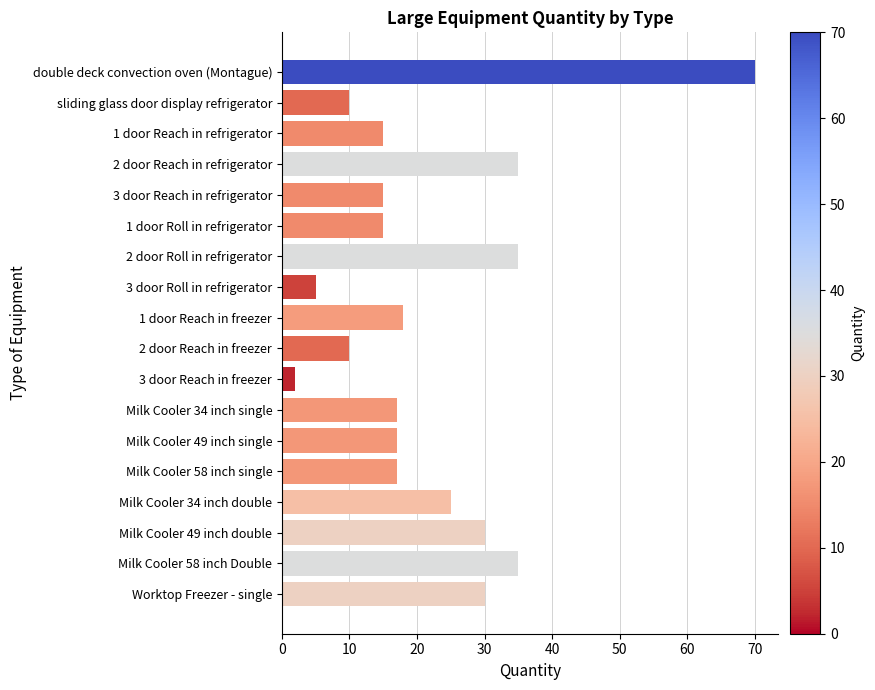

Count the number of data series in this chart.

1